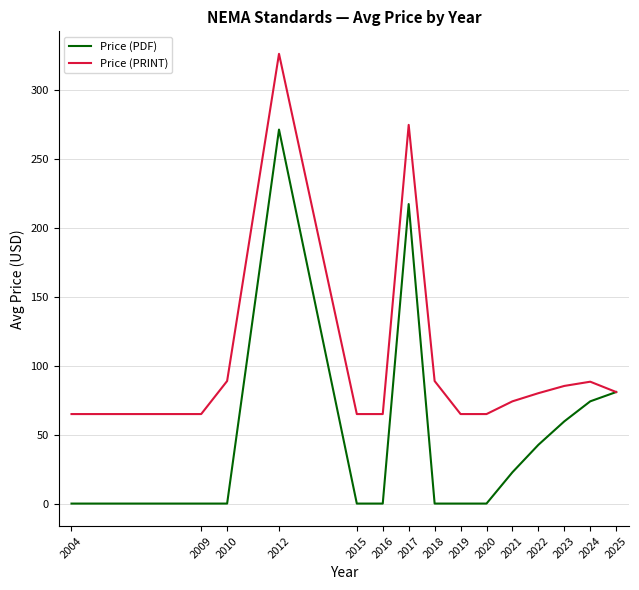

Which series has the widest spread of values?

Price (PDF)